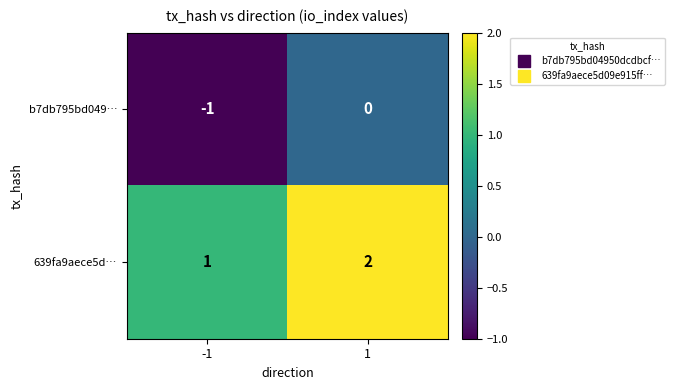

At which category is the sum across all series the highest?

1